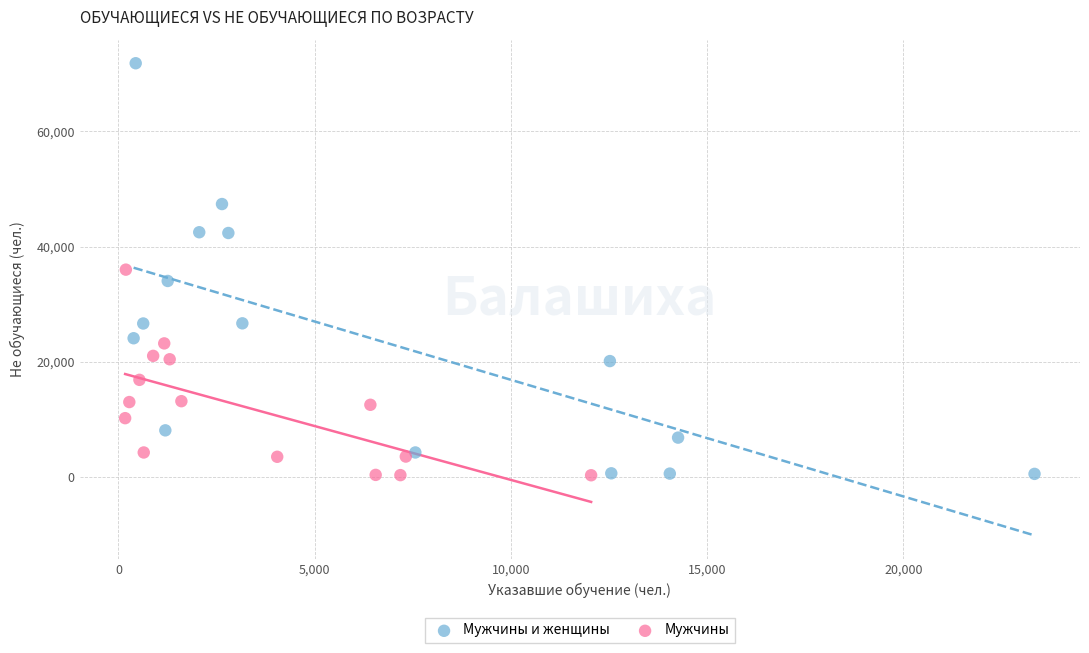

Which series has the widest spread of Y values?

Мужчины и женщины